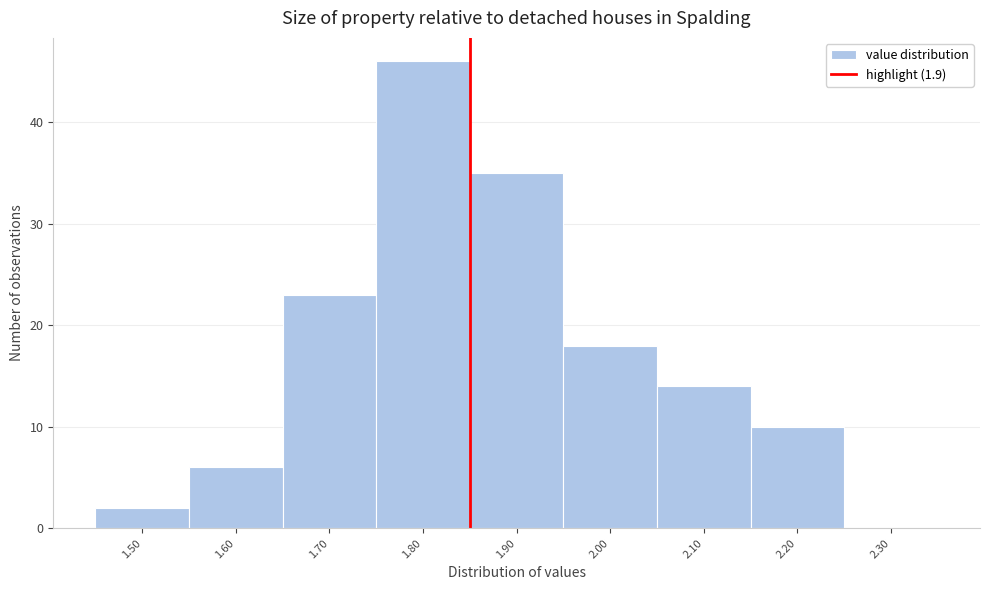

Reading left to right, list all the values displayed in this chart.

1.50=2	1.60=6	1.70=23	1.80=46	1.90=35	2.00=18	2.10=14	2.20=10	2.30=0